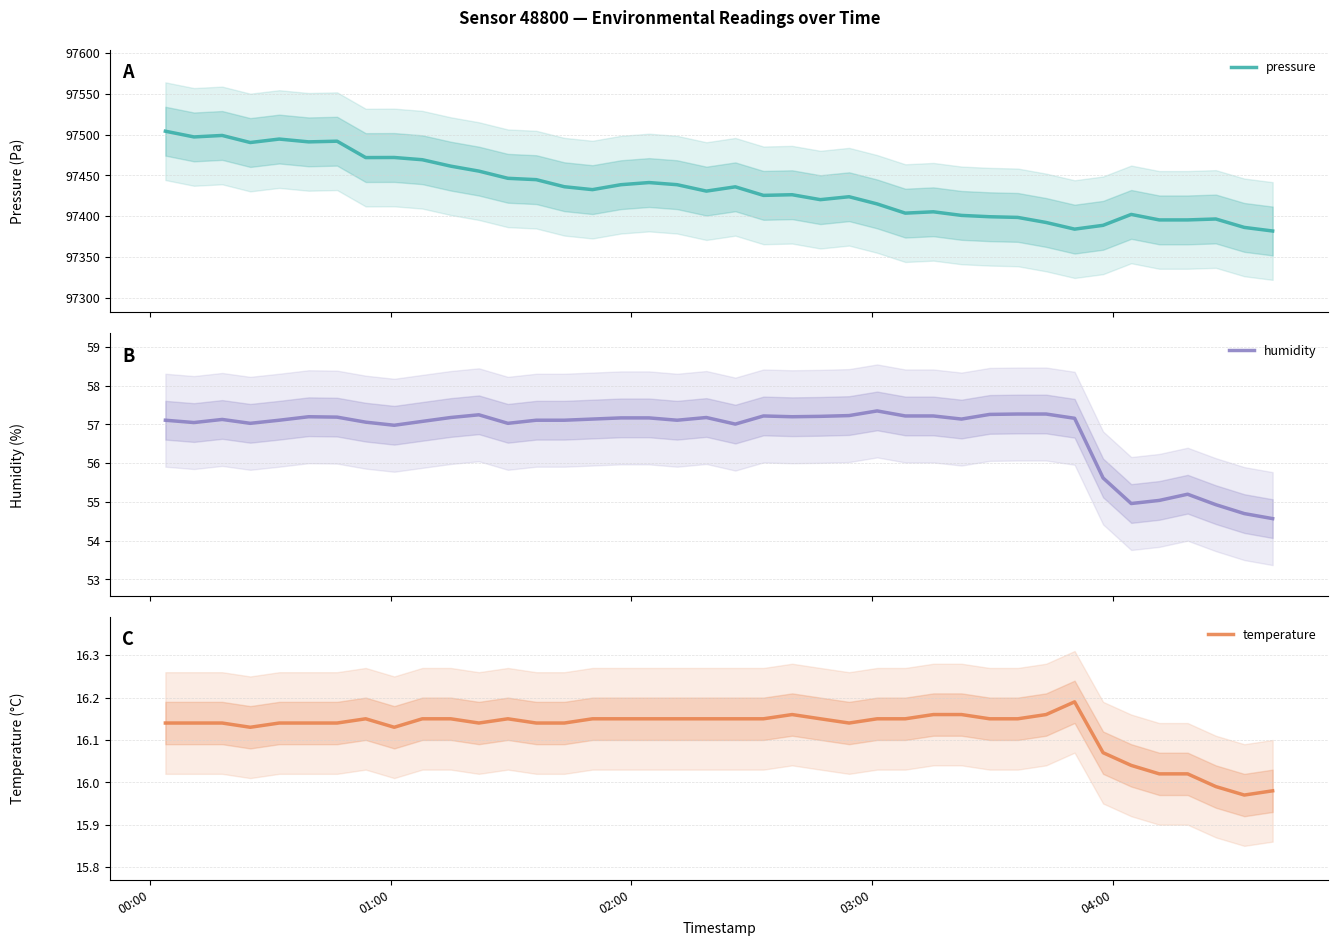

What is the highest value of the pressure series?

97504.3